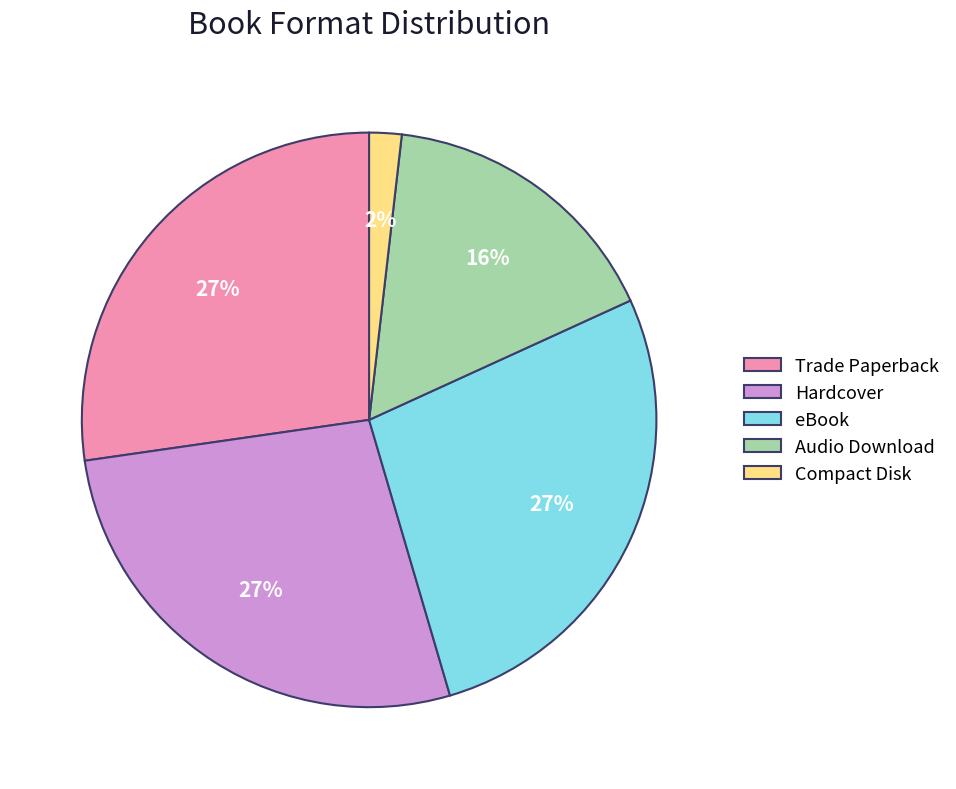

What is the smallest slice in the pie chart?

Compact Disk